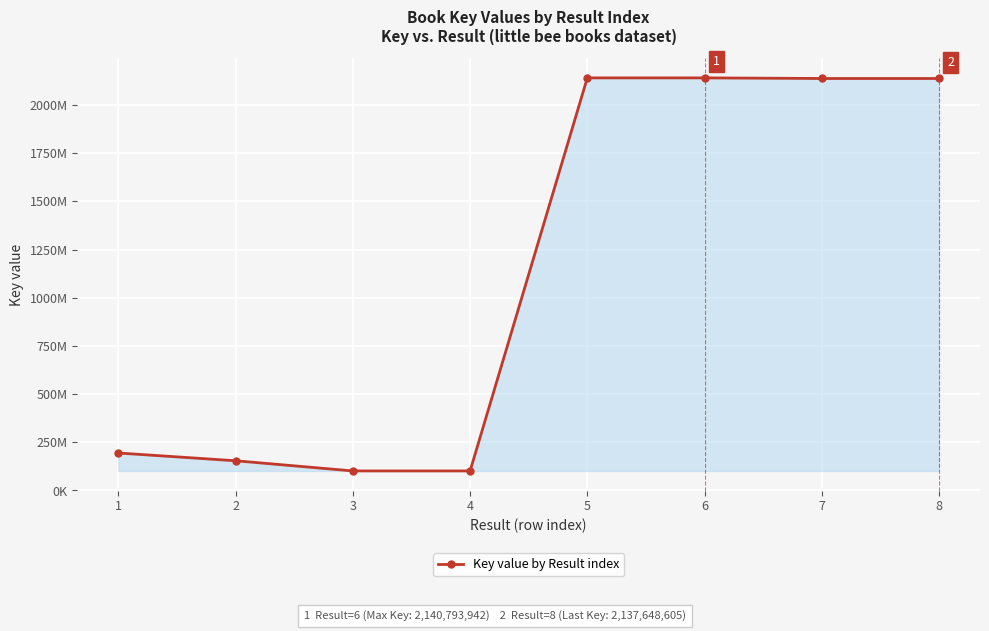

Does the chart have visible grid lines?

Yes